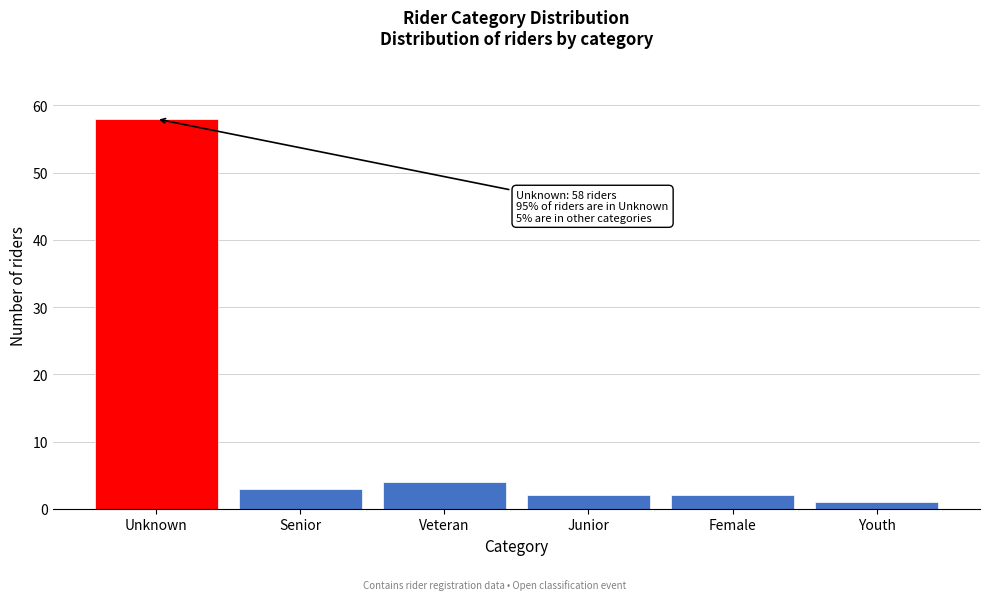

Reading left to right, list all the values displayed in this chart.

Unknown=58	Senior=3	Veteran=4	Junior=2	Female=2	Youth=1